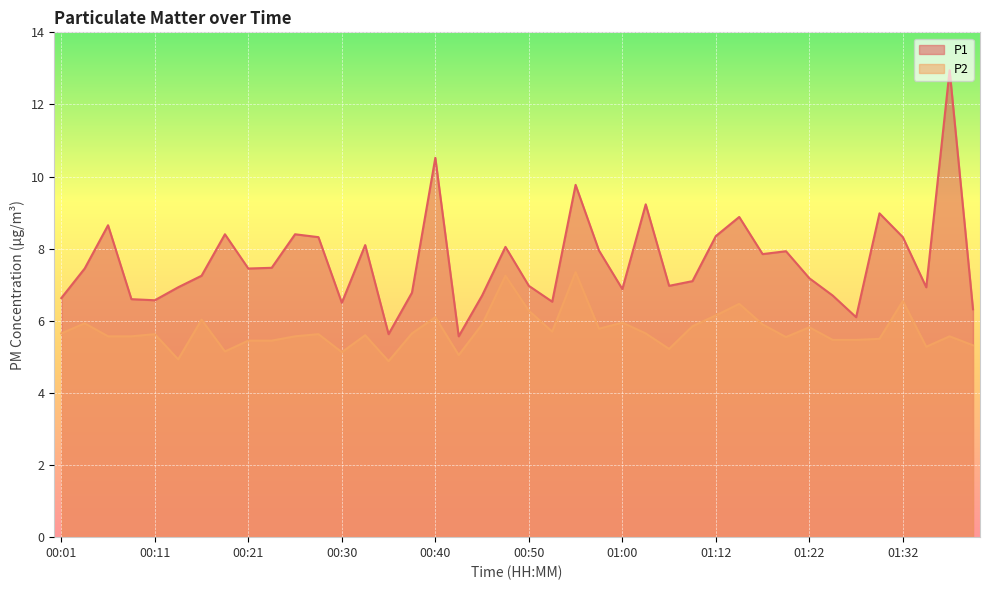

The P1 series shows 2.4 at 00:09. True or false?

False